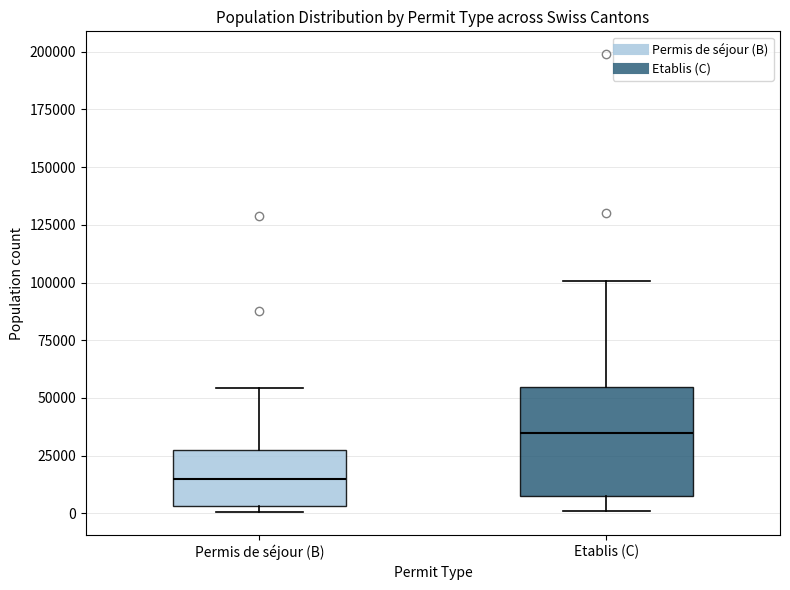

Where does the lower whisker of the box for Etablis (C) end on the y-axis? The values are not printed on the chart, so give them approximately, as read against the axis.

0